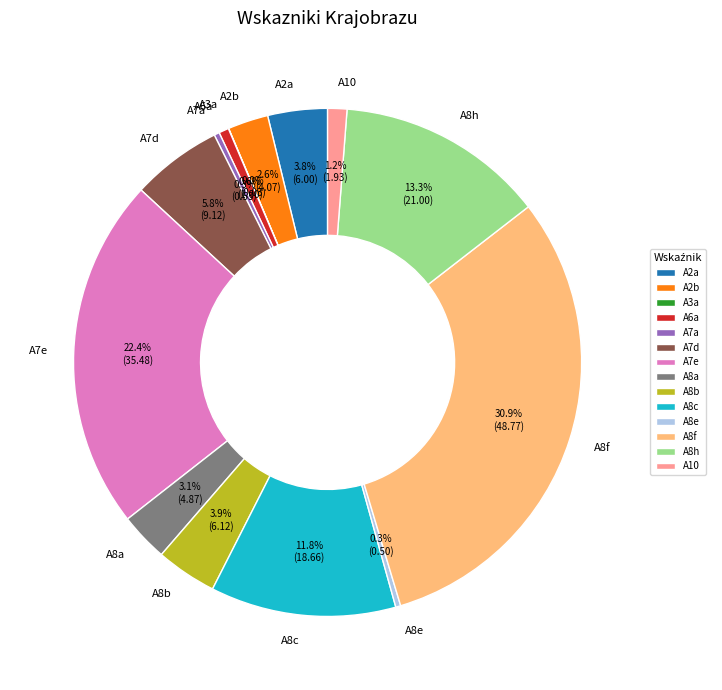

Which slice is the largest?

A8f